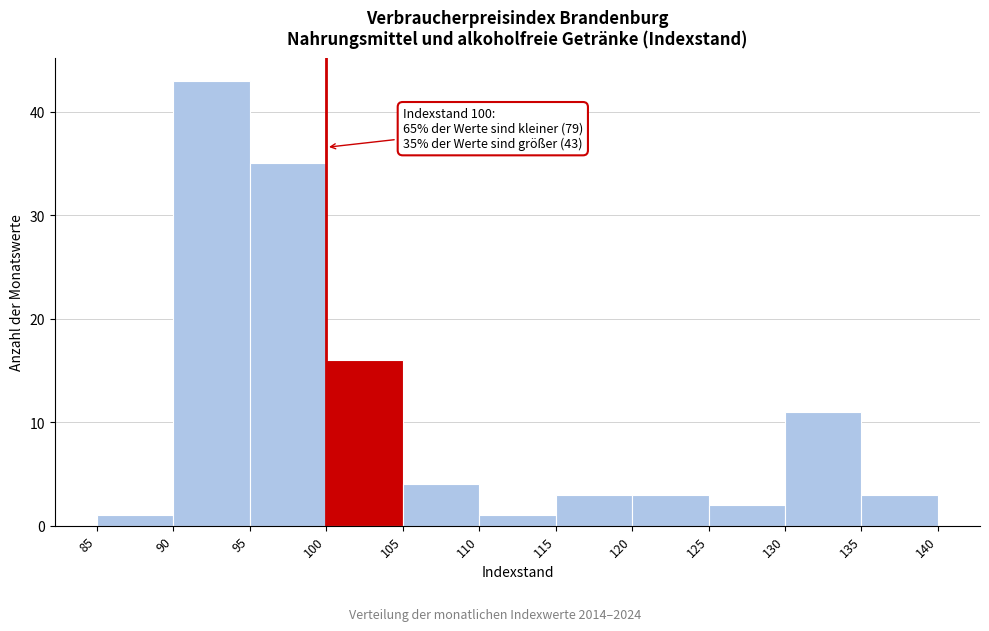

Over which range of the x-axis is the bar tallest?

90 to 95